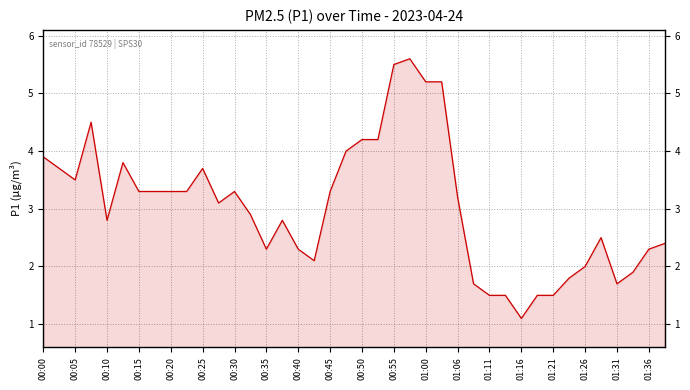

What is the difference between the maximum and minimum values?

4.5